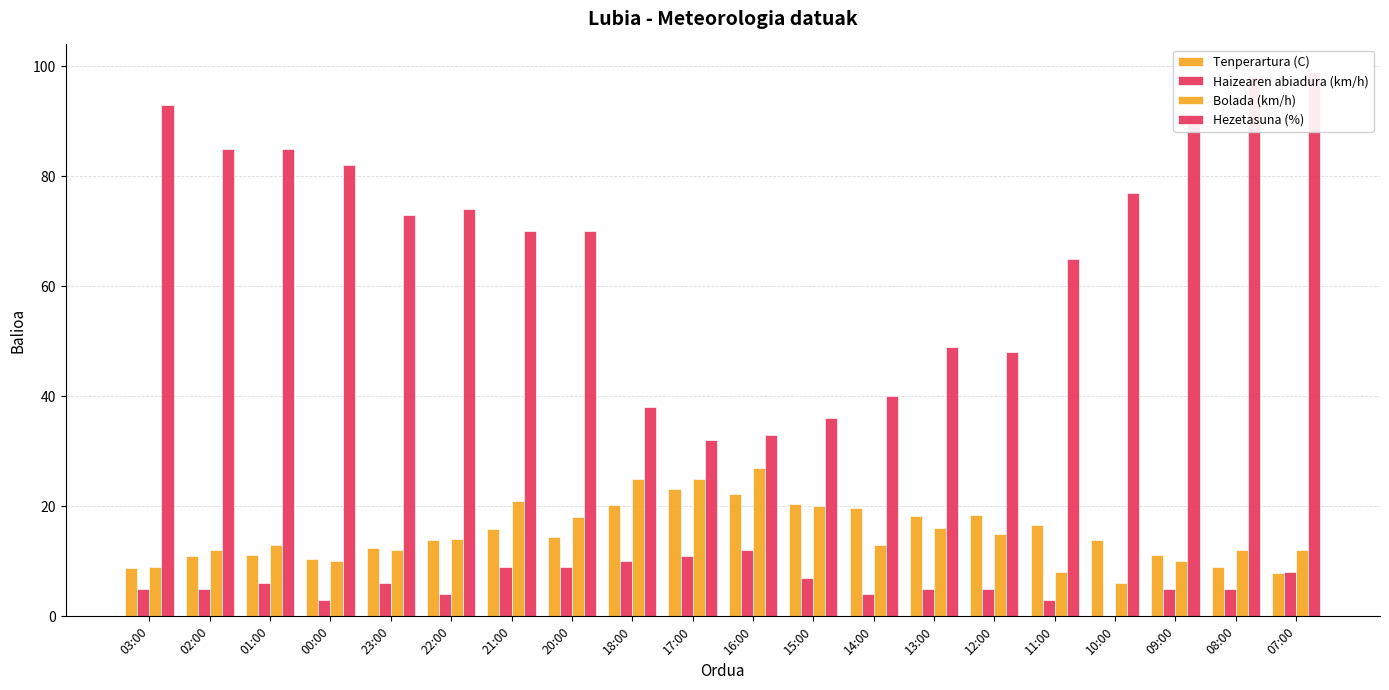

List the series in order of their peak value, highest first.

Hezetasuna (%), Bolada (km/h), Tenperartura (C), Haizearen abiadura (km/h)